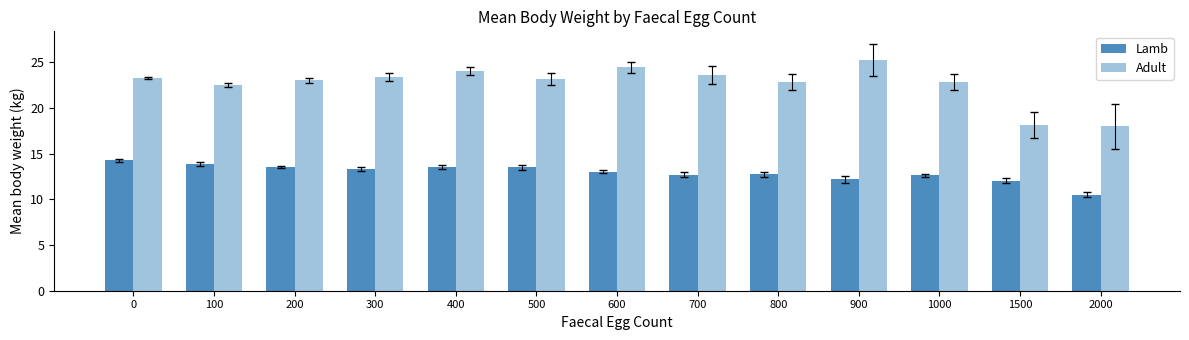

What is the difference between the maximum and minimum values in the Adult series?

7.2